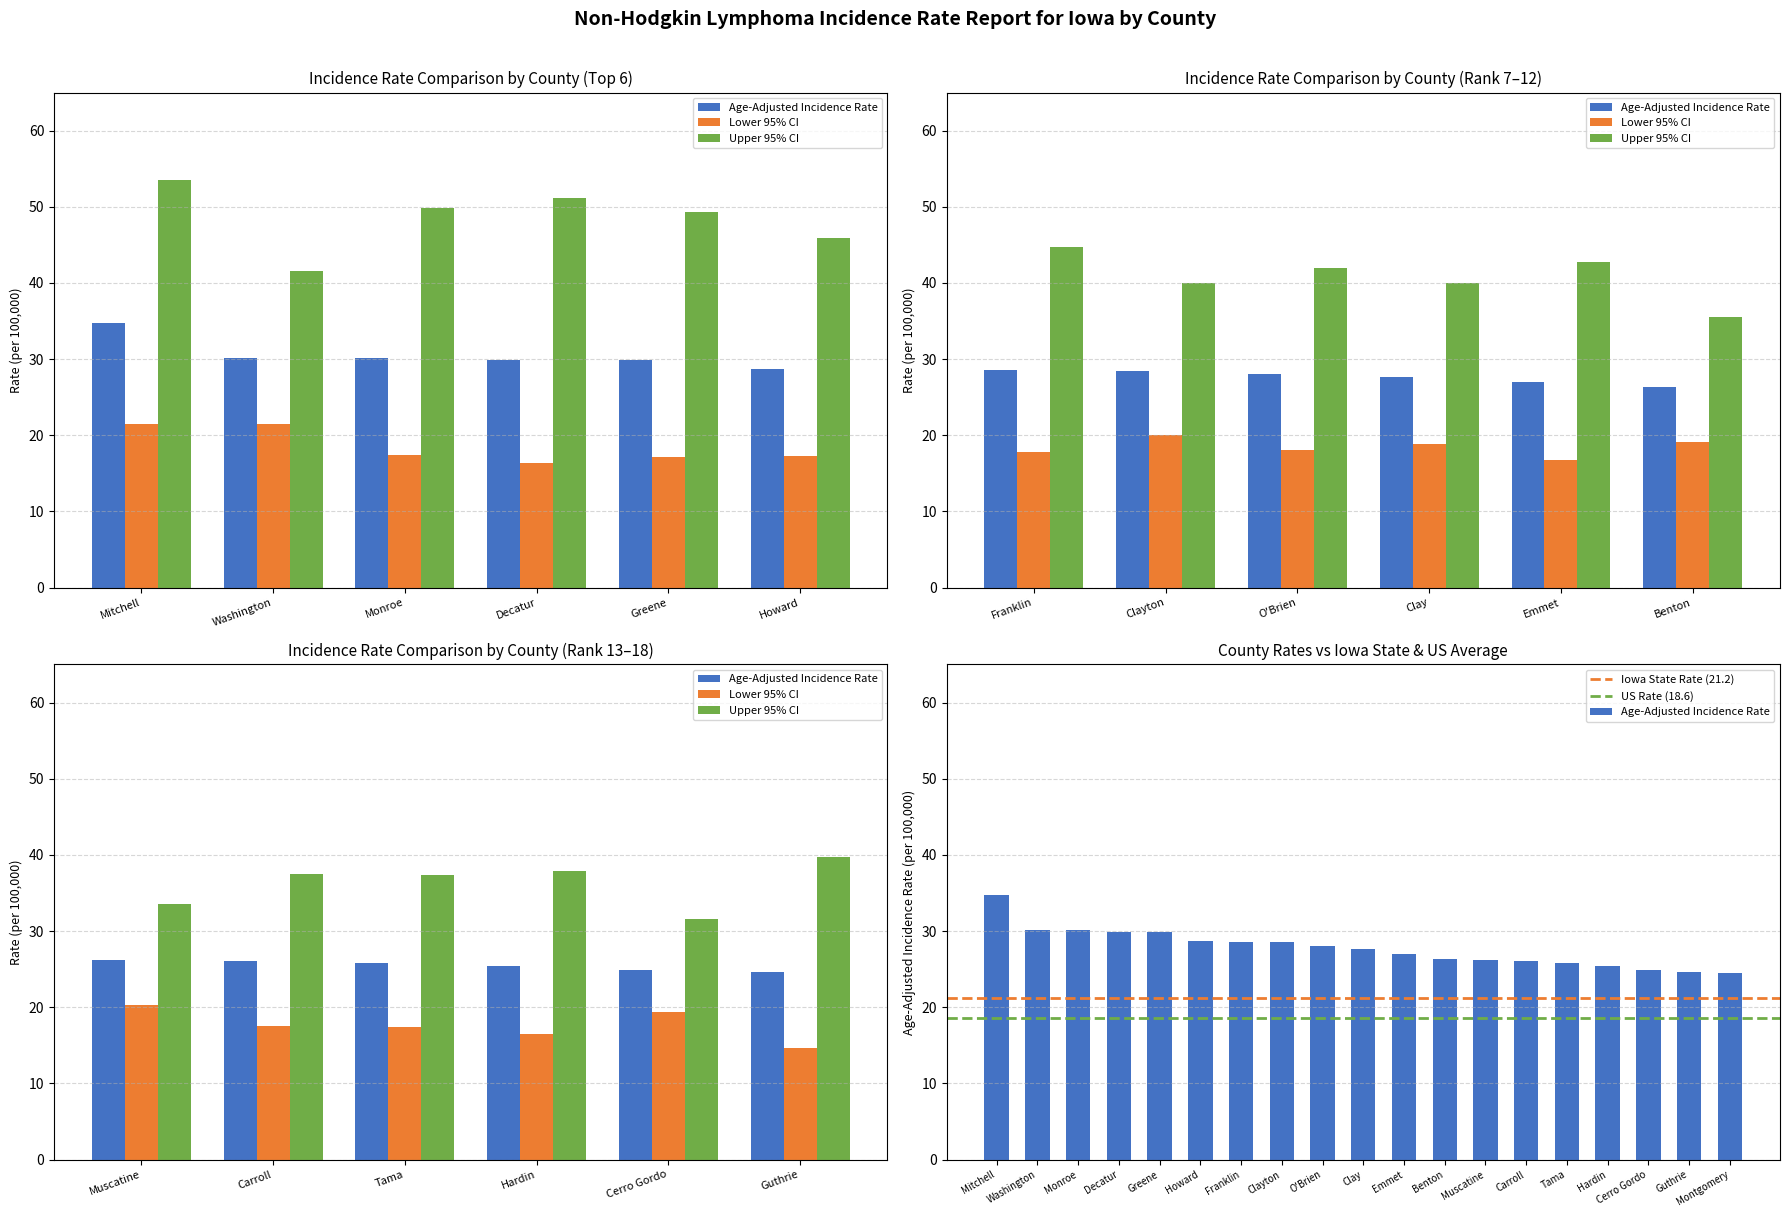

Rank the series by their maximum value, from highest to lowest.

Upper 95% CI, Age-Adjusted Incidence Rate, Lower 95% CI